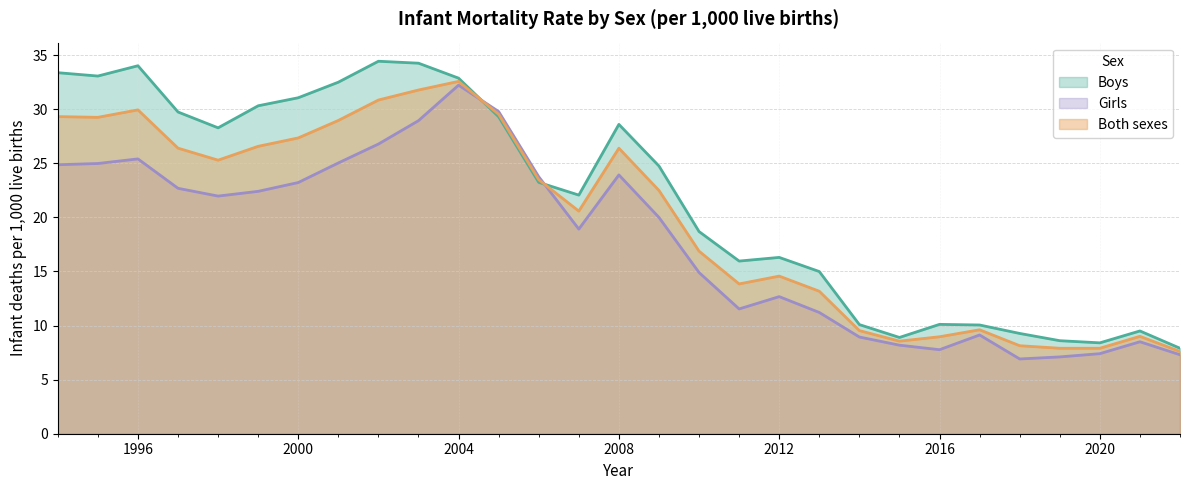

At how many categories does at least one series exceed 14?

20